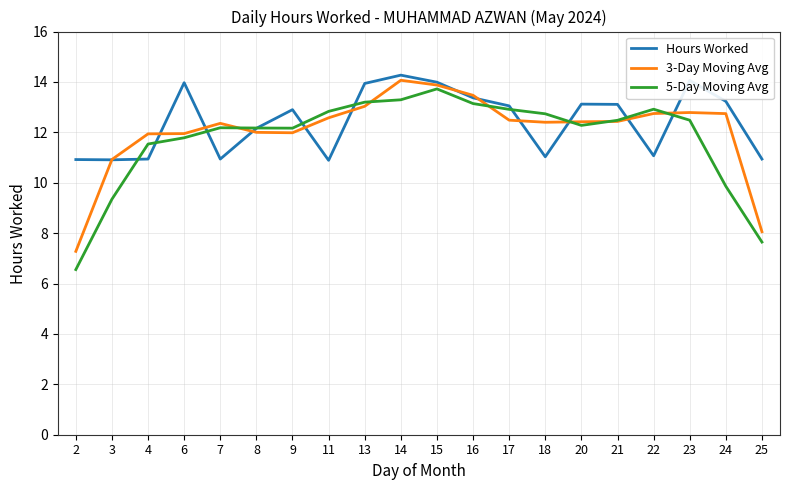

True or false: 3-Day Moving Avg has a value of 2.6 at 9.

False